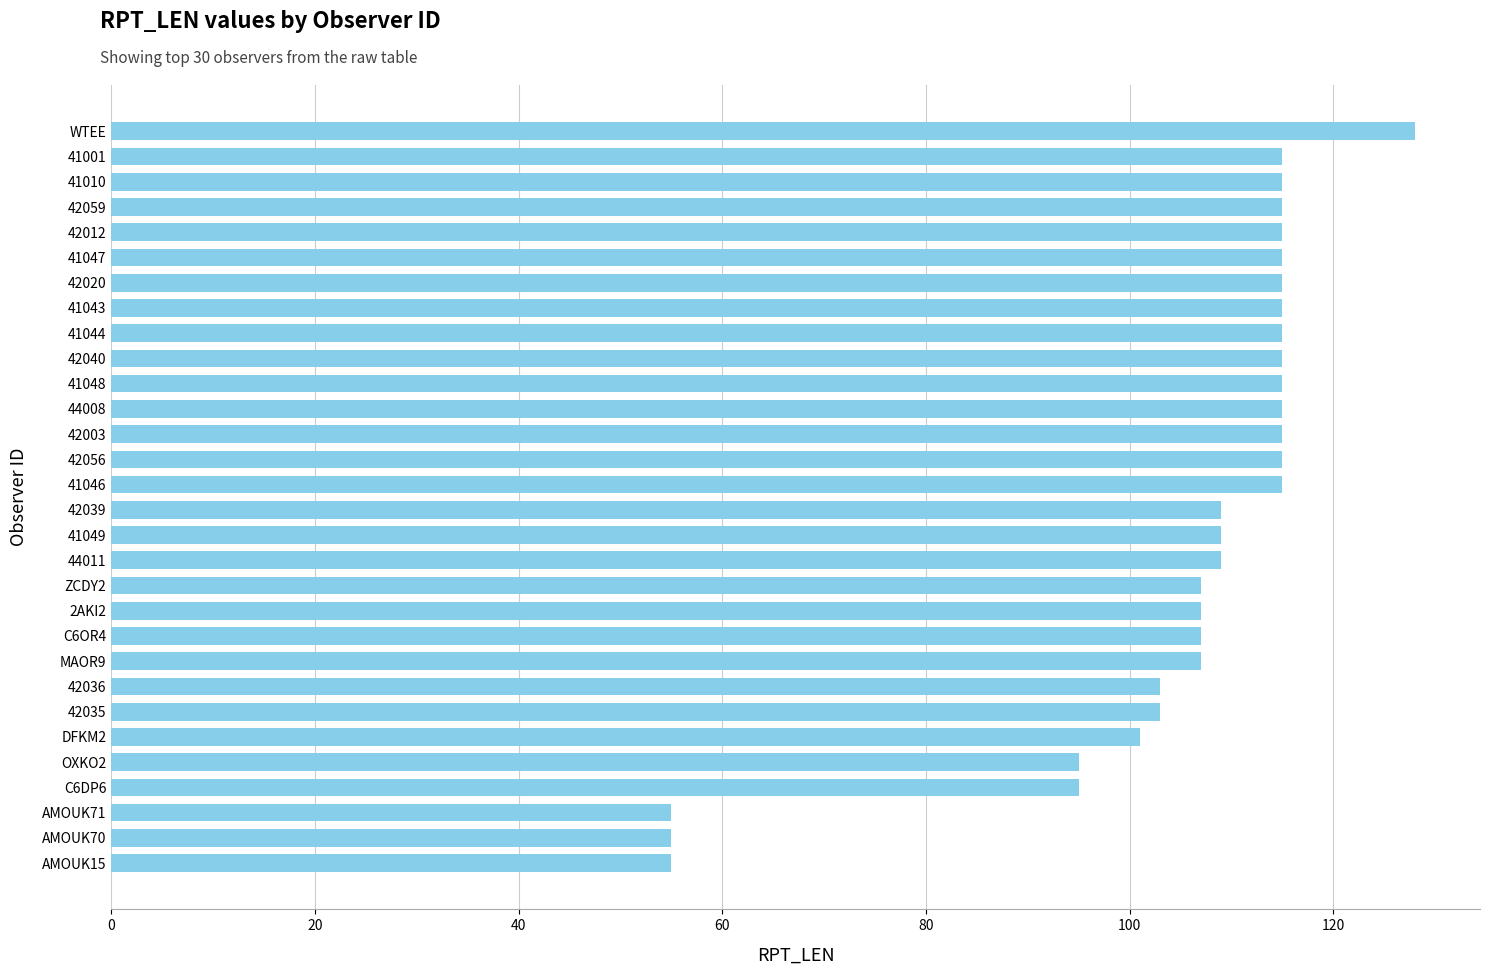

What is the sum of all values?

3155